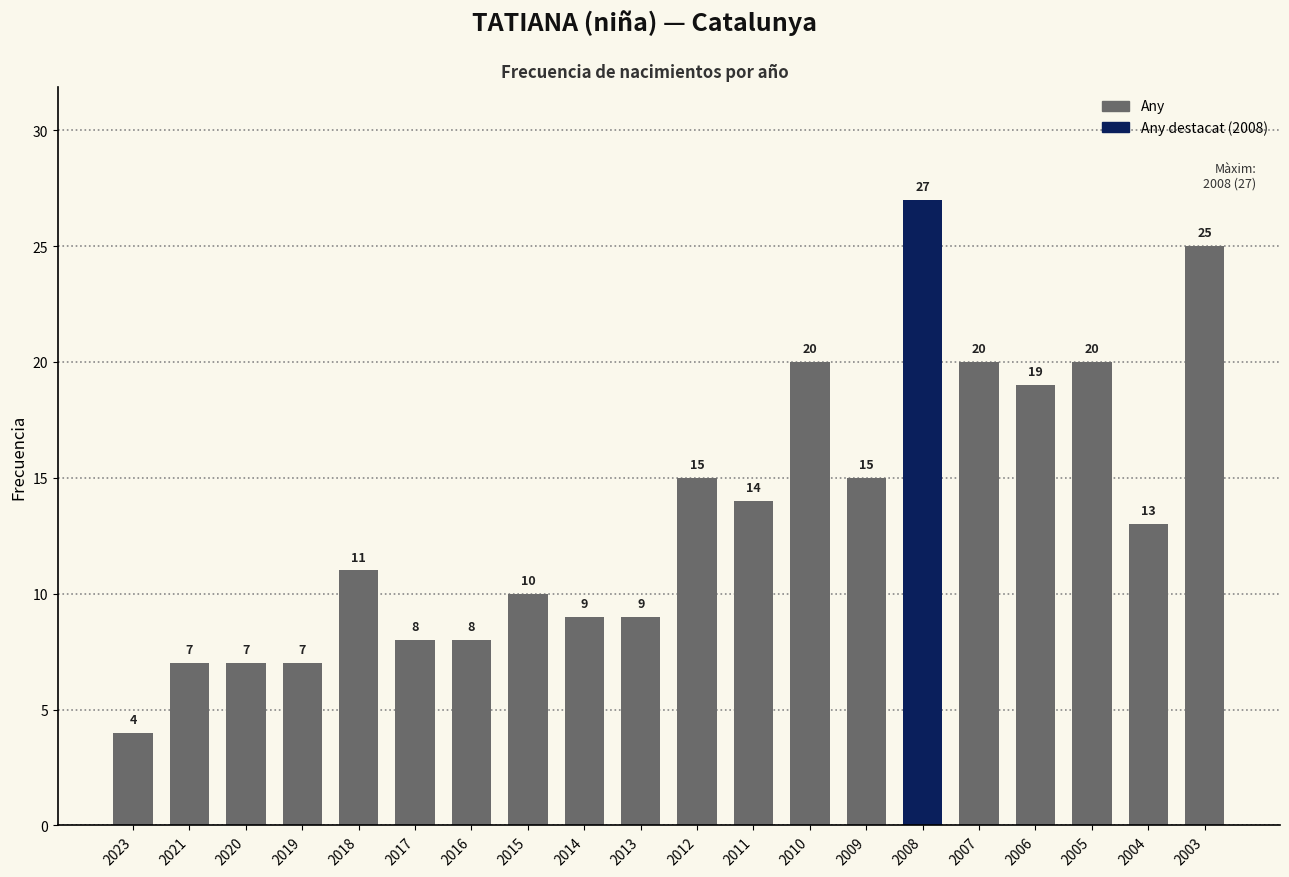

Are the bars grouped side by side (vs. stacked)?

No